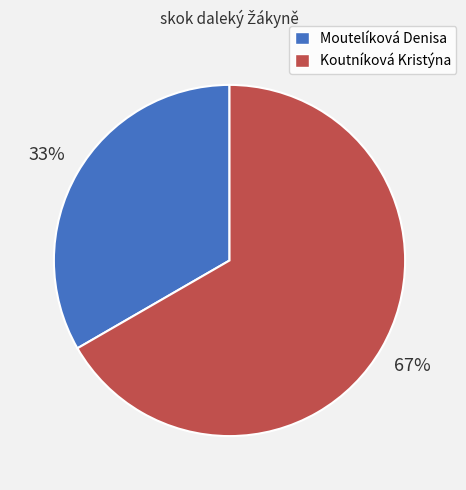

Does any single category account for the majority?

Yes